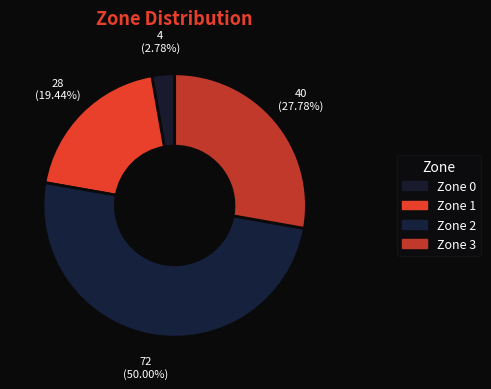

How many slices are in this pie chart?

4